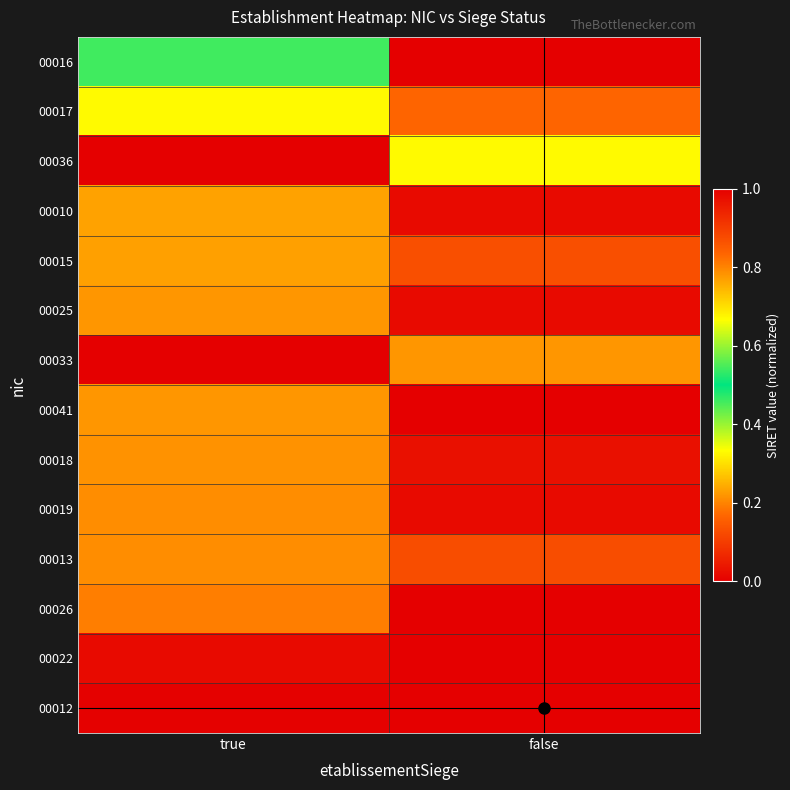

Reading left to right, transcribe all the data shown in this chart.

00016: true=0.5	false=0.0
00017: true=0.7	false=0.8
00036: true=0.0	false=0.7
00010: true=0.8	false=1.0
00015: true=0.8	false=0.9
00025: true=0.8	false=1.0
00033: true=0.0	false=0.8
00041: true=0.8	false=0.0
00018: true=0.8	false=1.0
00019: true=0.8	false=1.0
00013: true=0.8	false=0.9
00026: true=0.8	false=0.0
00022: true=1.0	false=0.0
00012: true=1.0	false=1.0